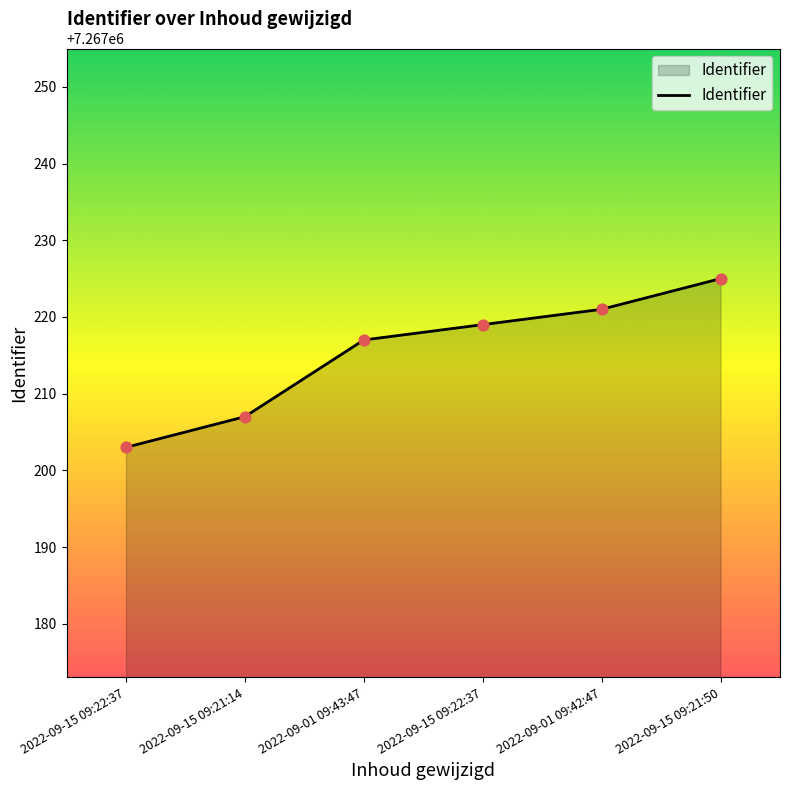

What is the change in value from 2022-09-15 09:21:14 to 2022-09-01 09:43:47?

+10